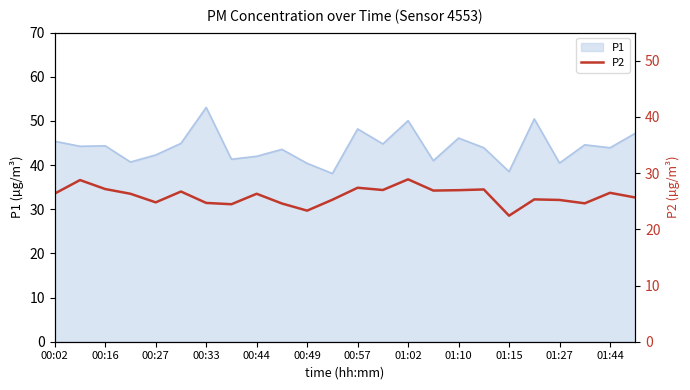

What is the smallest value displayed?

22.4